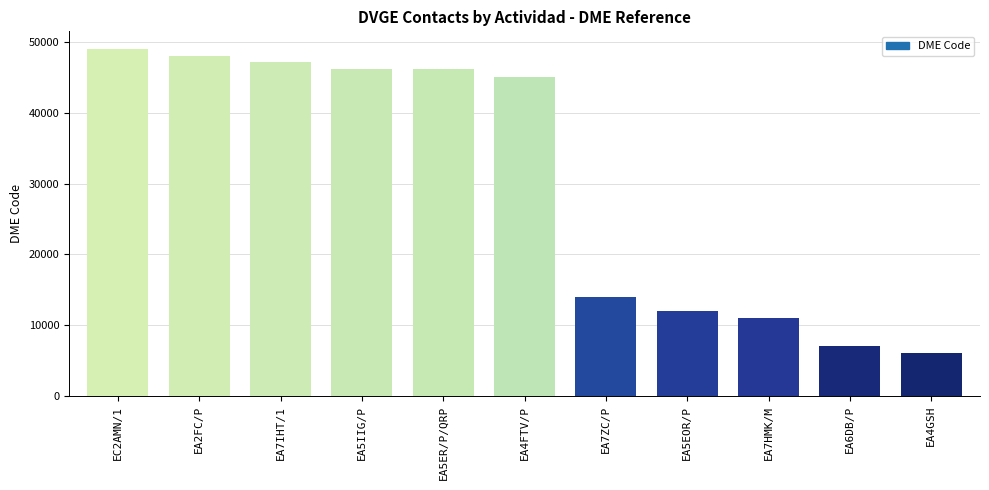

What is the average value?

30173